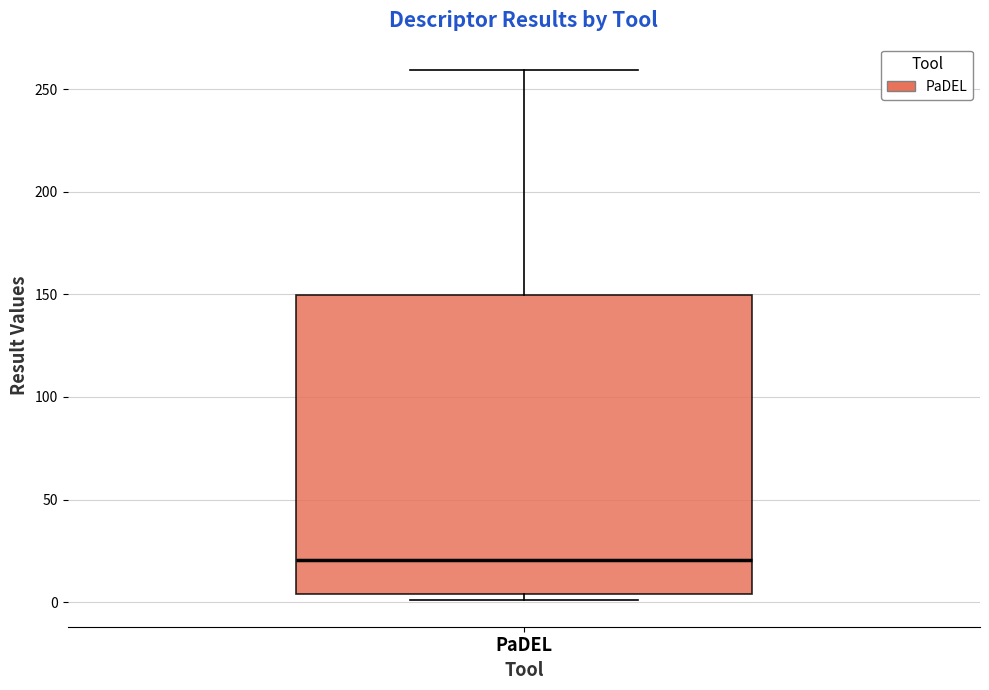

Transcribe this box plot: give where the median line is, the range the box spans, and where the two whiskers end, as read against the y-axis. The values are not printed on the chart, so give them approximately, as read against the axis.

median 20, box 5 to 150, whiskers 0 to 260